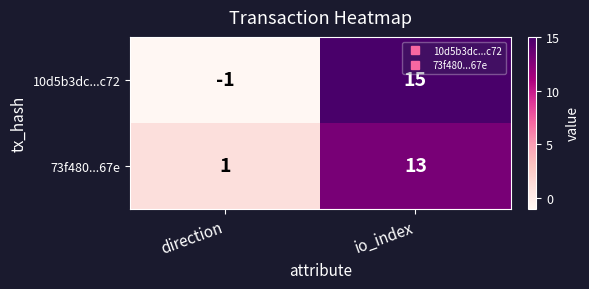

Which label corresponds to the largest value in the chart?

io_index